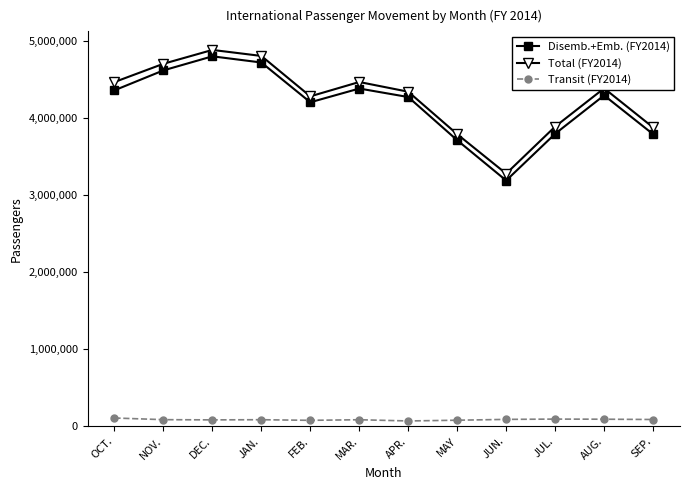

What is the sum of the Transit (FY2014) values at DEC. and AUG.?

174515